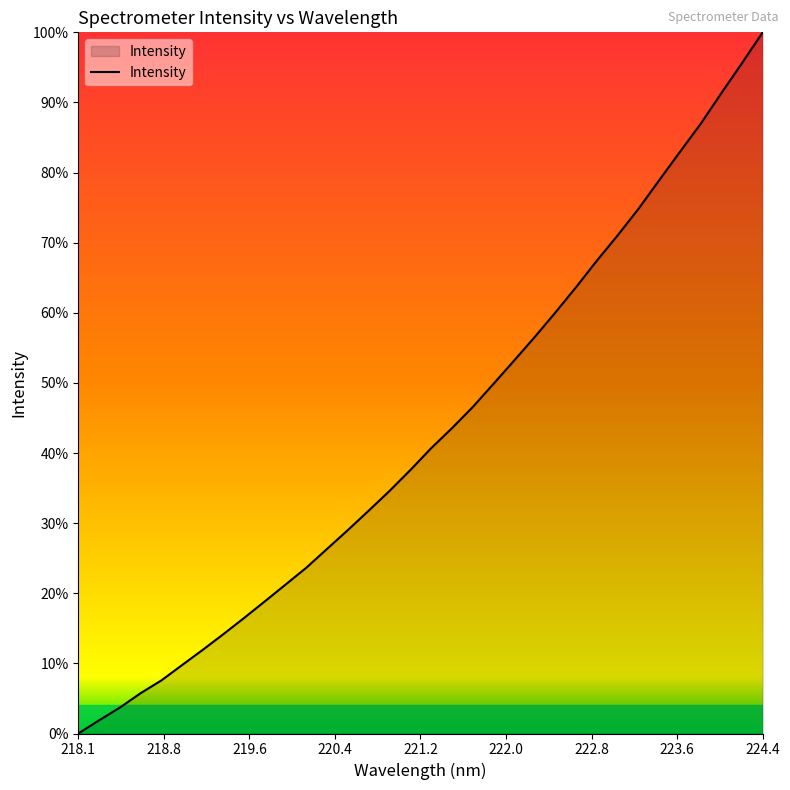

Does the chart have visible grid lines?

No